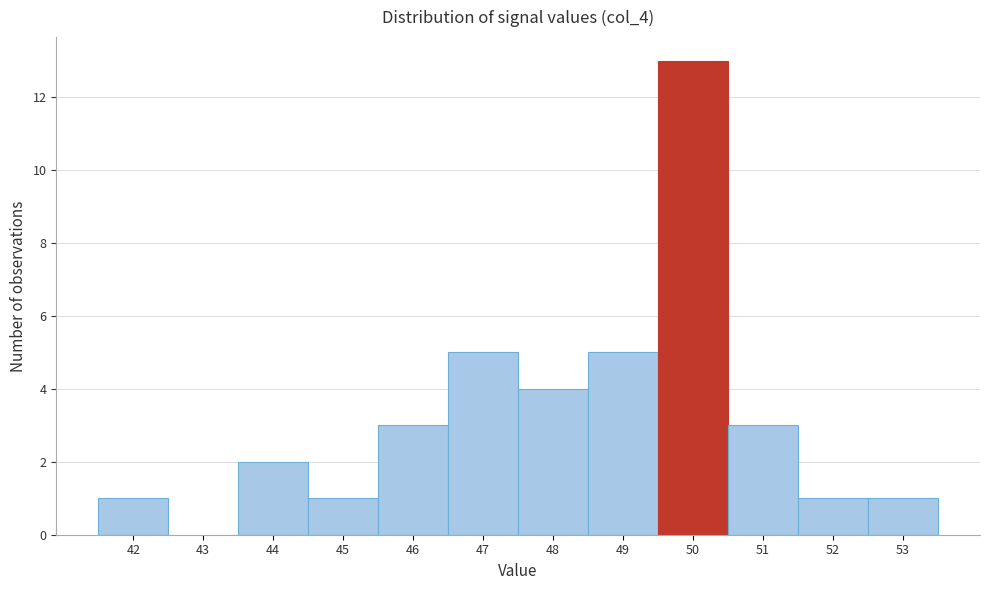

Reading left to right, list all the values displayed in this chart.

42=1	43=0	44=2	45=1	46=3	47=5	48=4	49=5	50=13	51=3	52=1	53=1